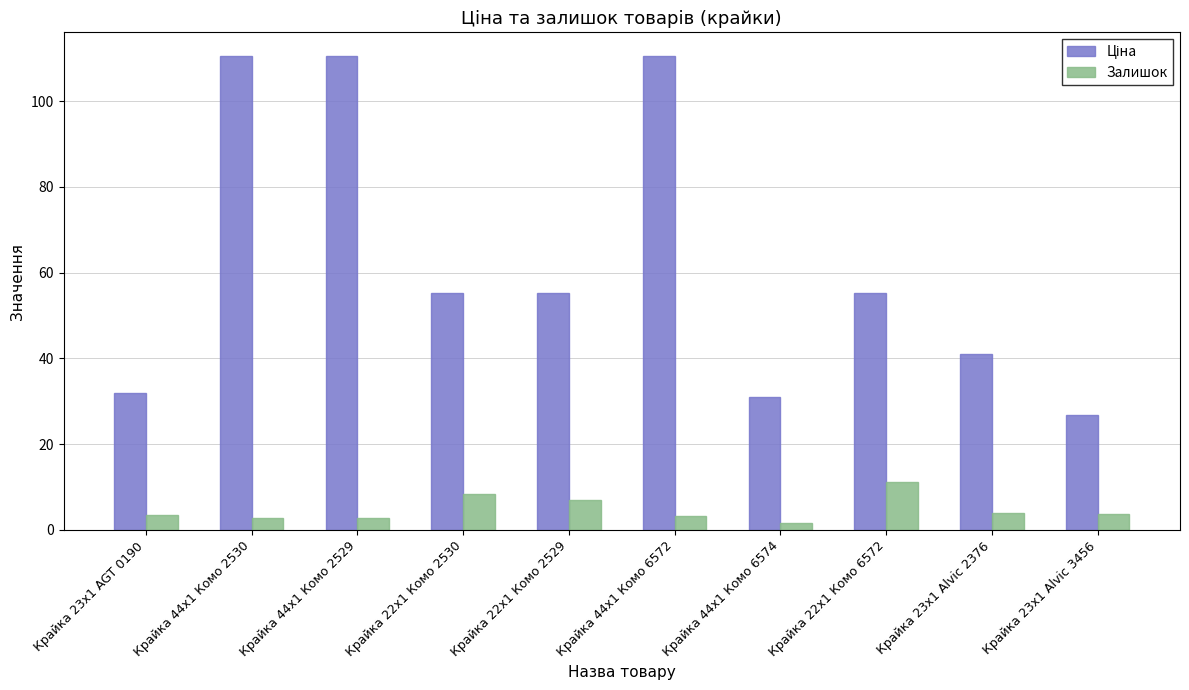

At how many categories does at least one series exceed 66?

3